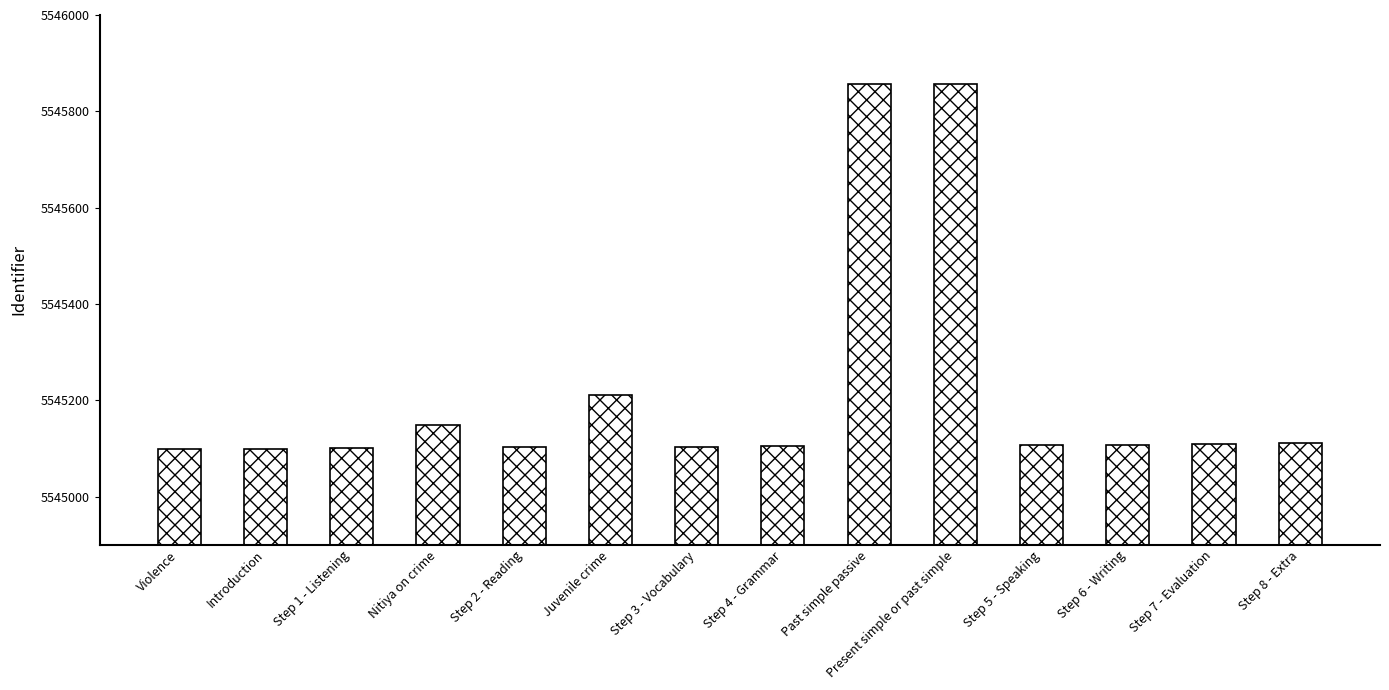

What is the label of the 11th bar from the right?

Nitiya on crime